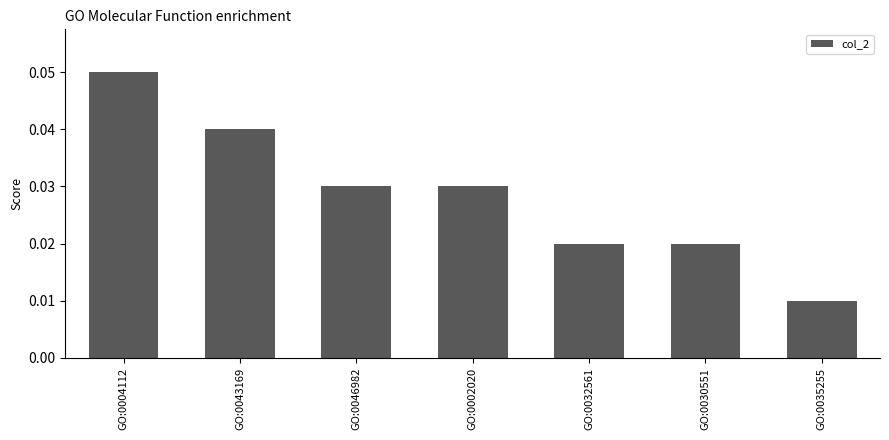

What is the sum of all values?

0.2